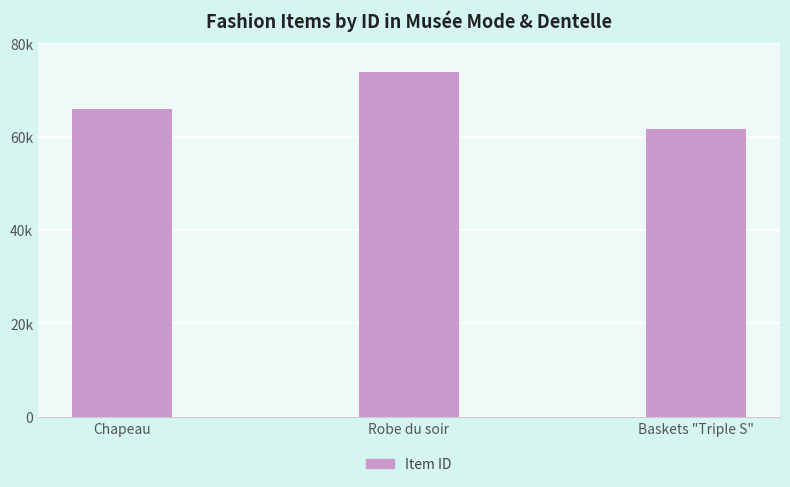

Does the chart contain any negative values?

No